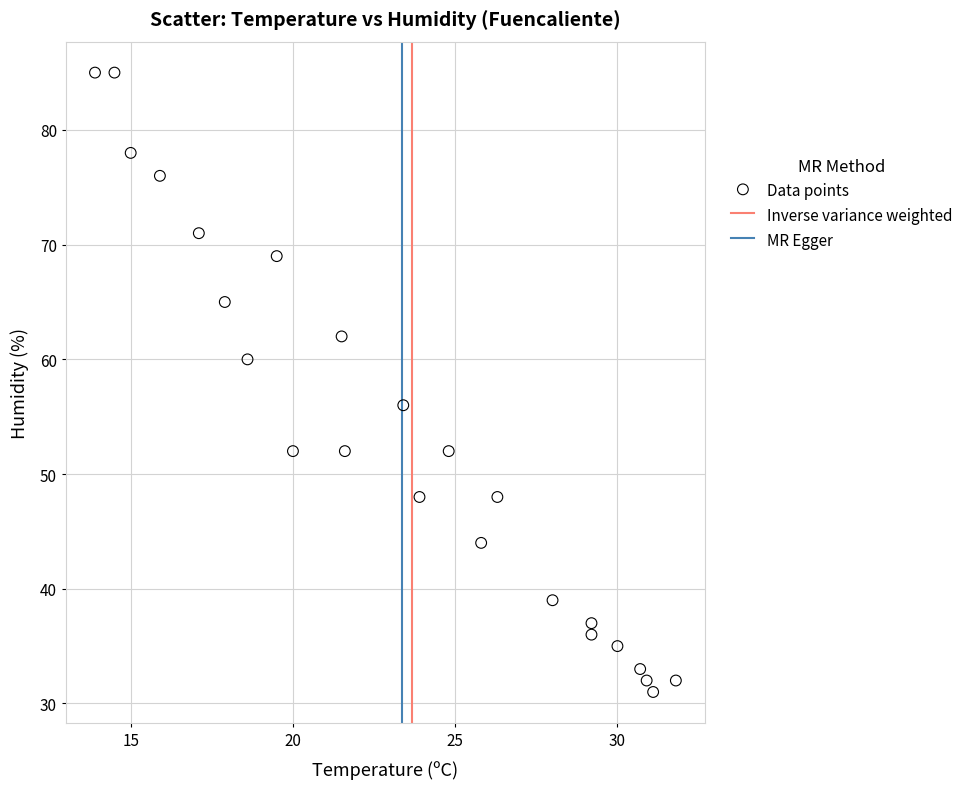

What is the range of Y values (max minus min)?

54